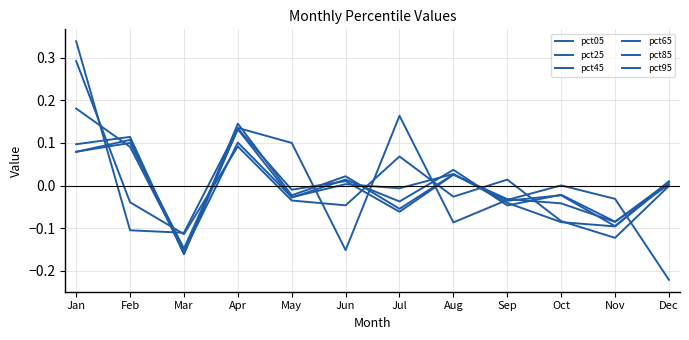

In pct05, how many points are higher than both neighbors (excluding endpoints)?

3